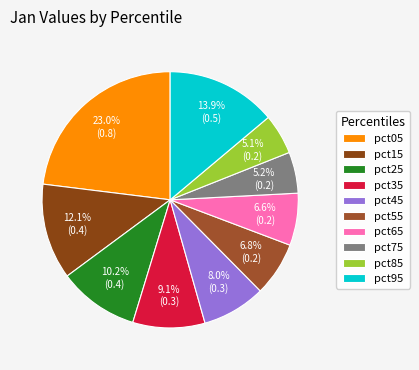

What percentage is NOT represented by pct05?

77.0%